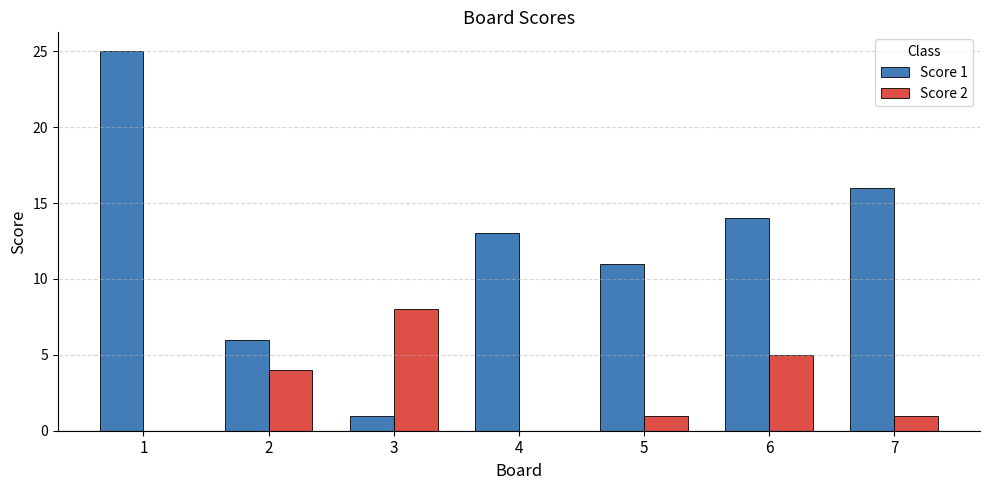

Does the chart contain stacked bars?

No